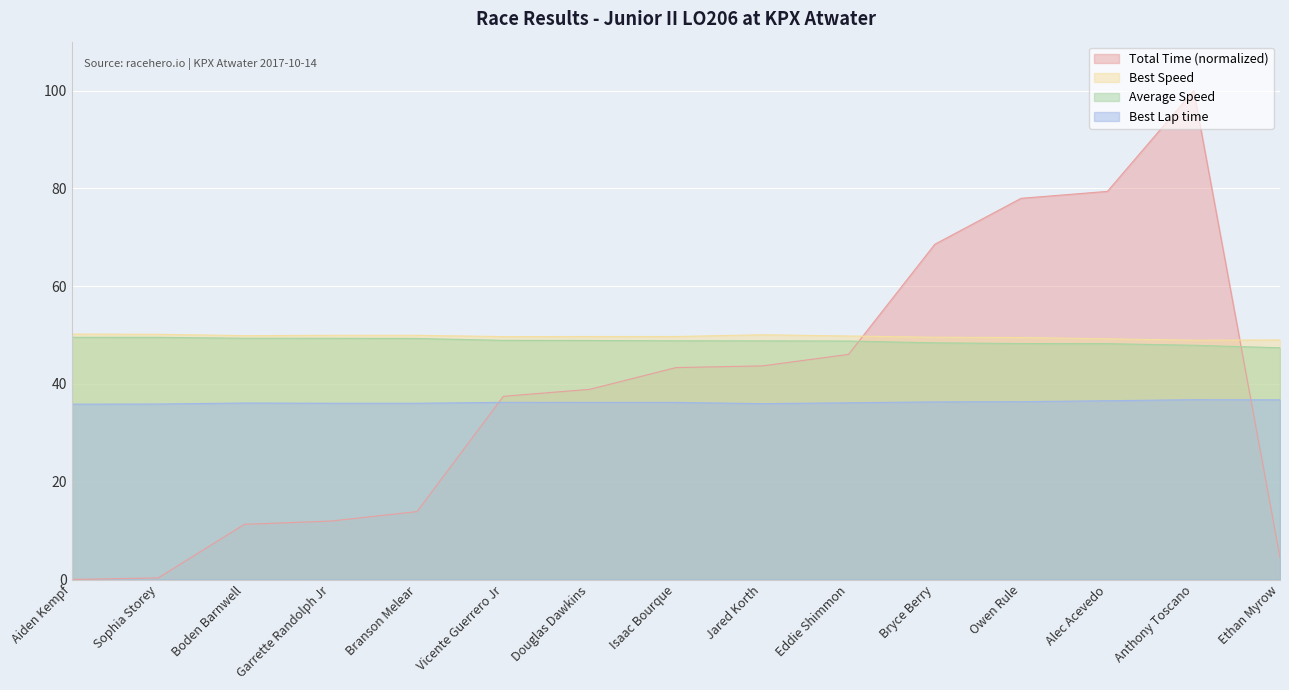

What is the difference between the maximum and minimum values in the Average Speed series?

2.1